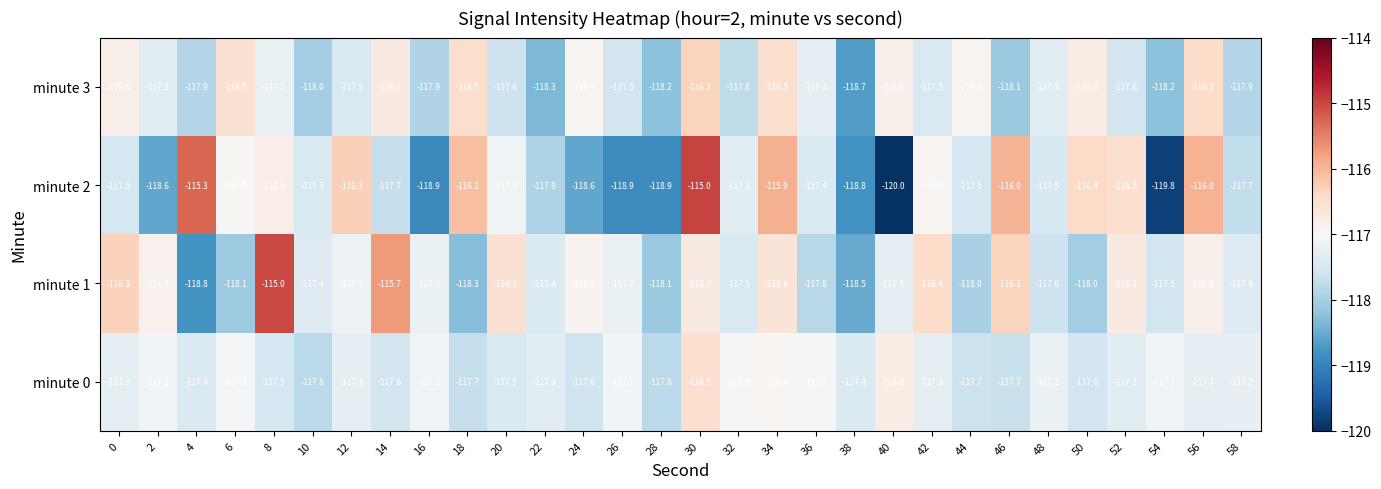

Which category has the lowest value across all series?

40